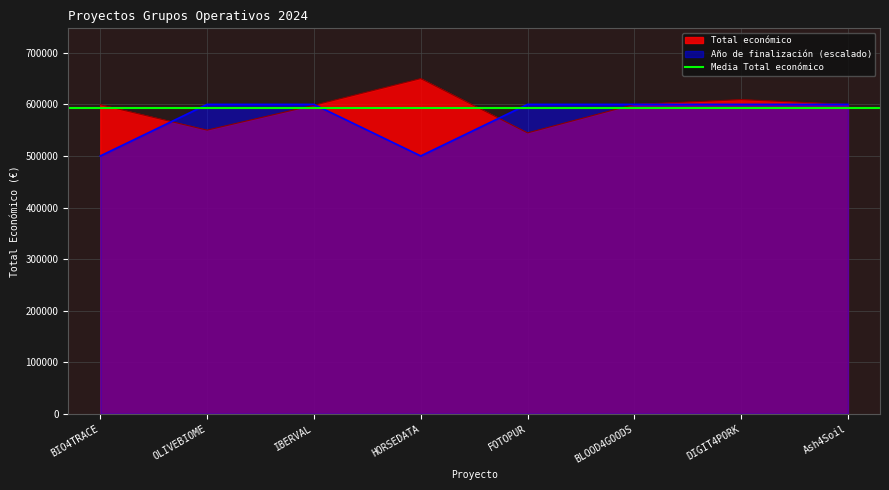

At which category does the data reach its first local valley?

HORSEDATA